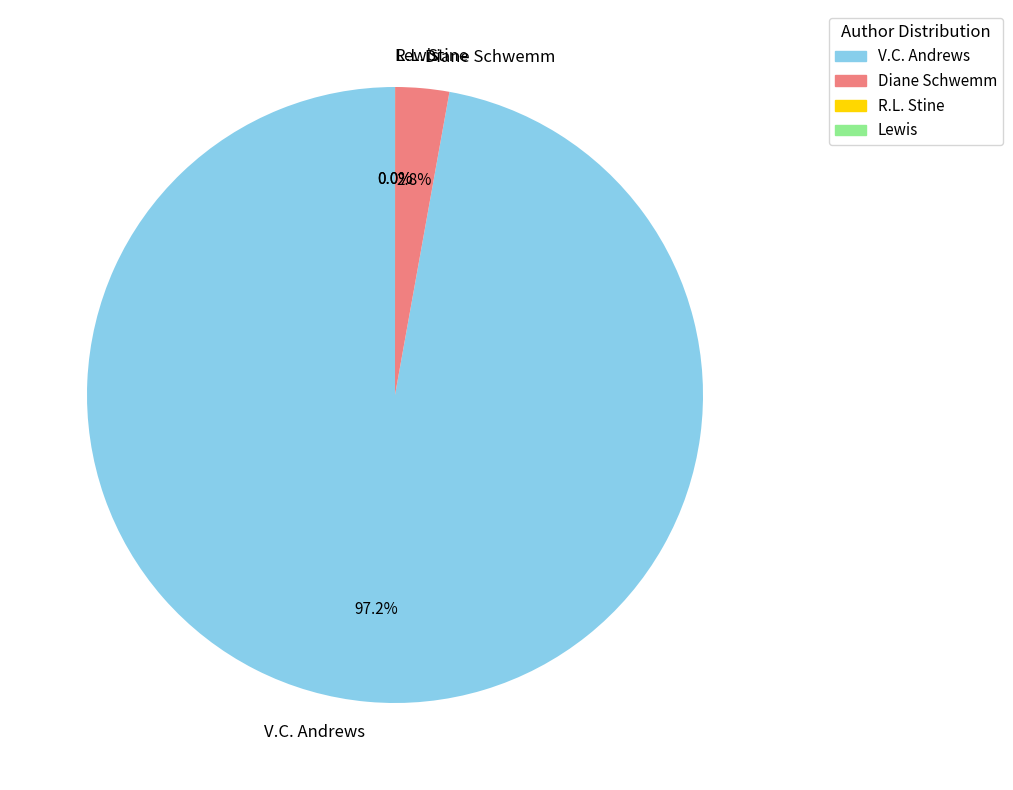

What is the largest slice in the pie chart?

V.C. Andrews